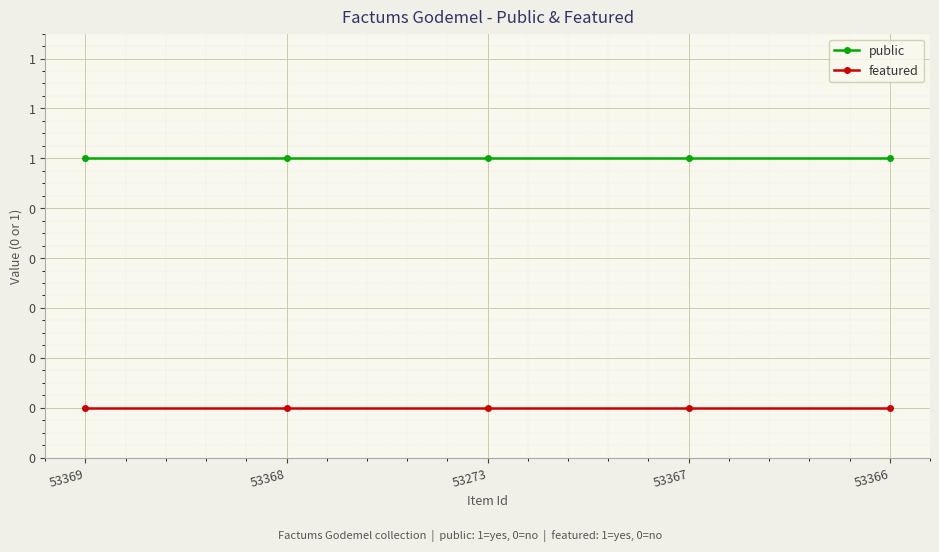

Is the value of public at 53367 greater than the value of featured at 53273?

Yes